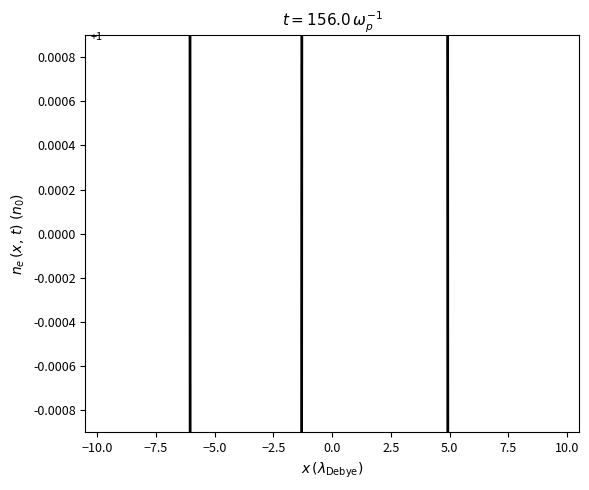

True or false: the data has more than 2 interior local peaks.

False